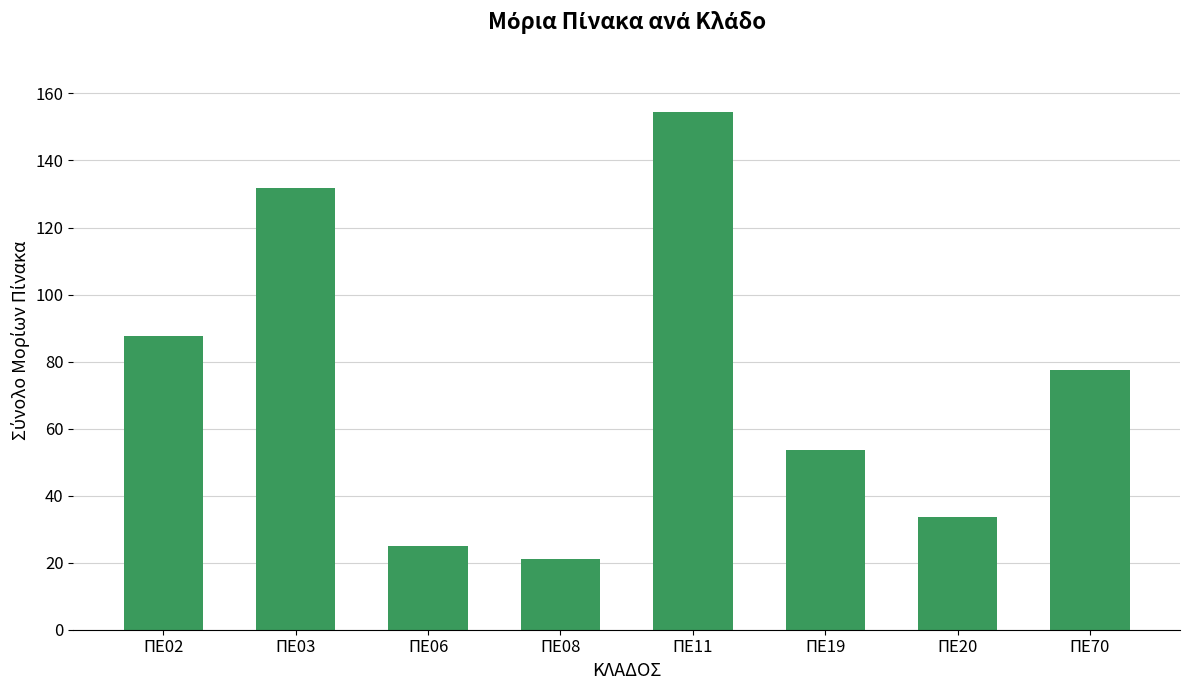

Does the chart contain stacked bars?

No